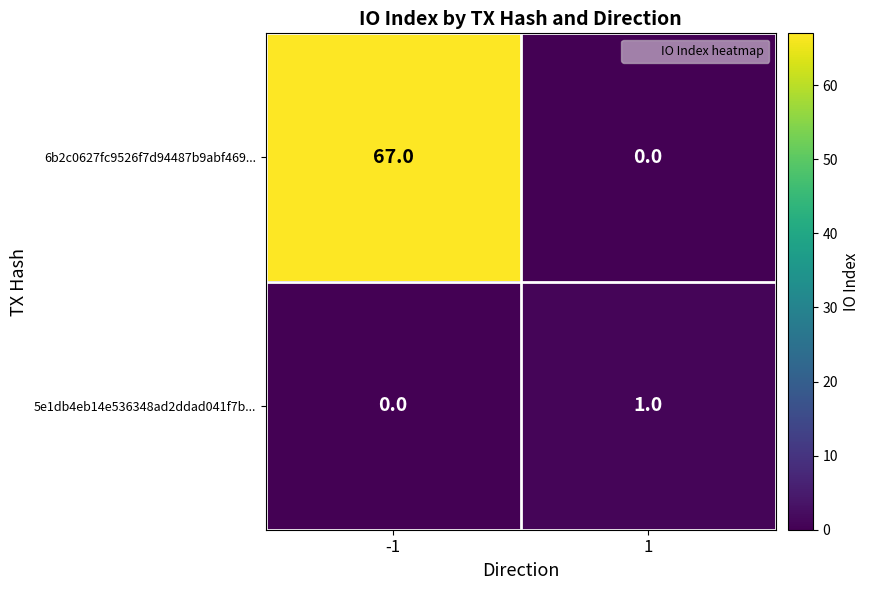

Count the number of categories in the chart.

2